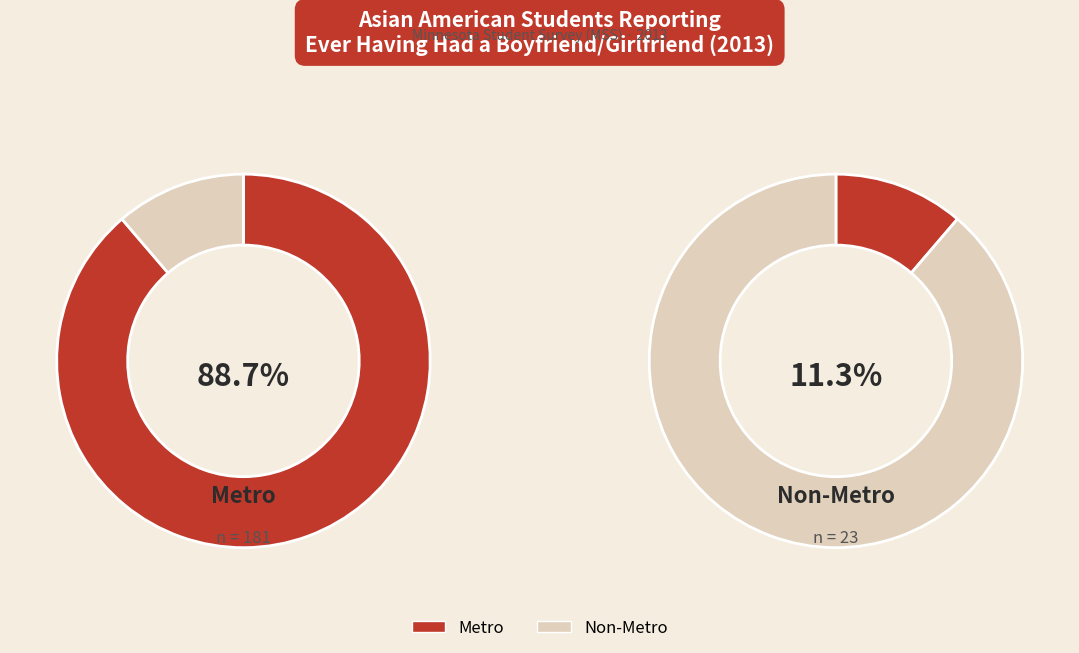

Is there a majority slice in this chart?

Yes